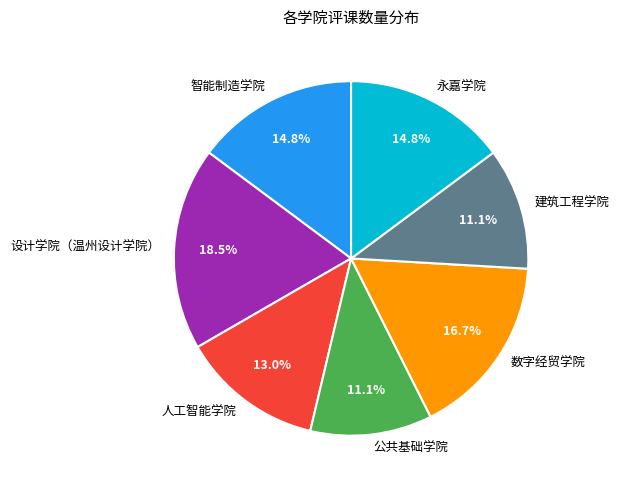

Does 设计学院（温州设计学院） account for over 50% of the chart?

No